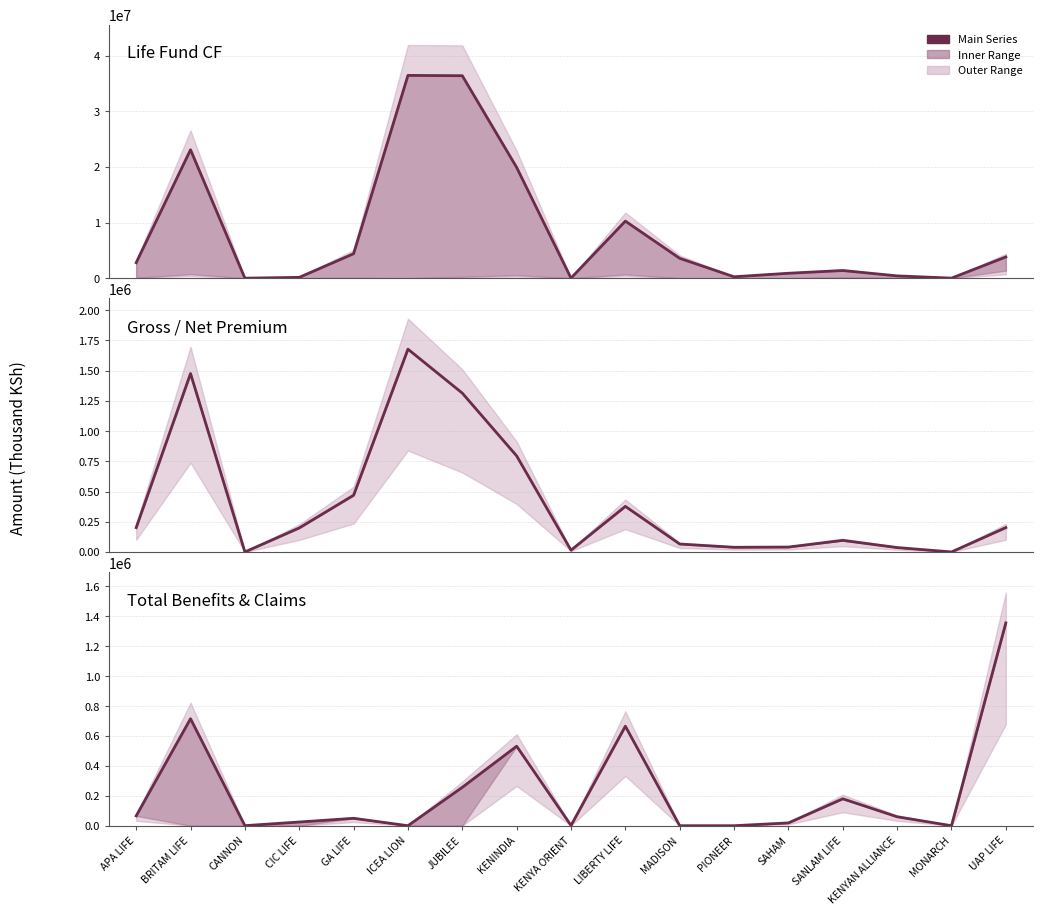

What position from the left is CIC LIFE?

4